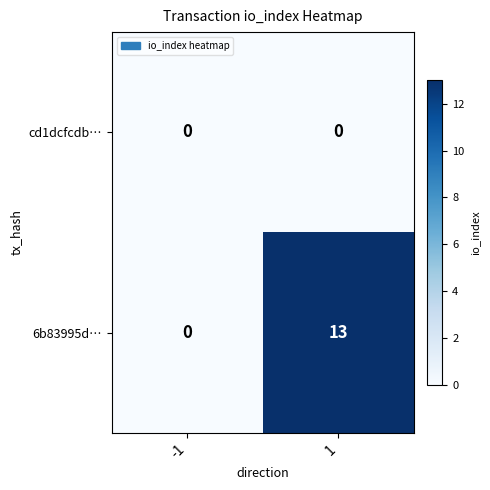

At which category is the sum across all series the highest?

1